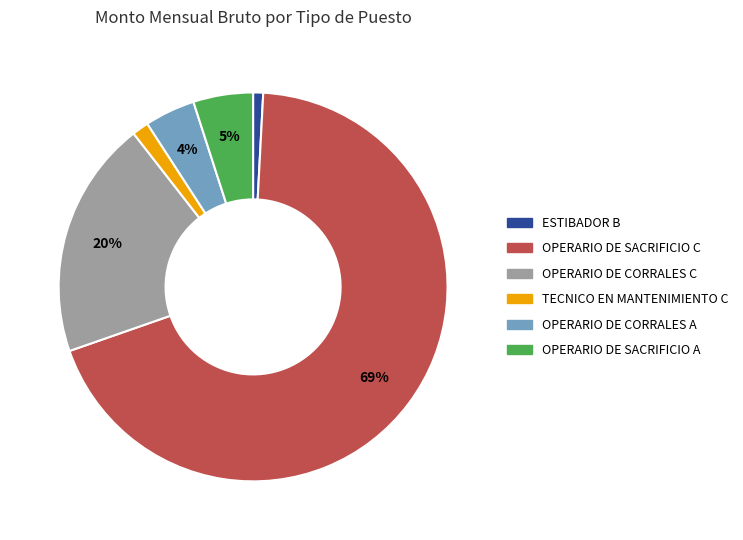

Is there any slice that represents more than half of the pie?

Yes